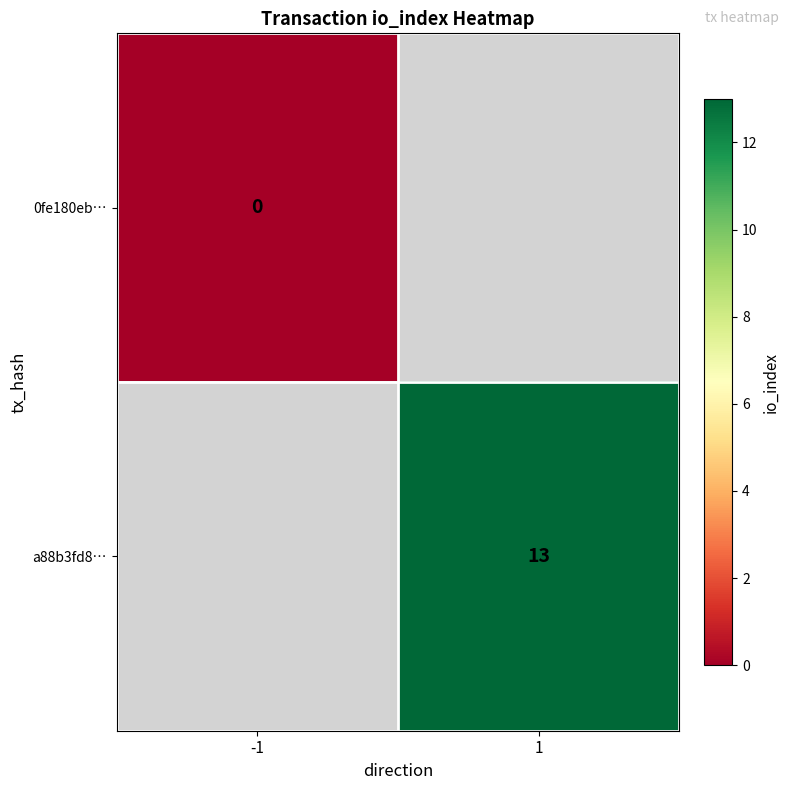

At which category does the chart reach its peak across all series?

1